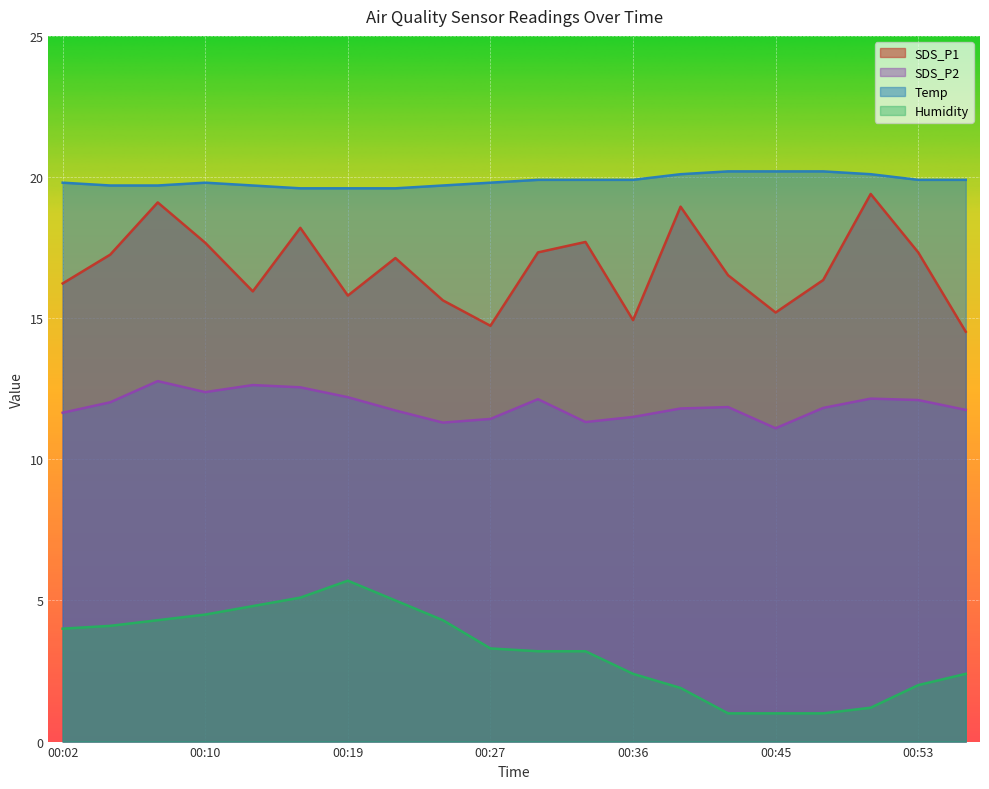

What is the spread (max minus min) of values at 00:24?

15.4